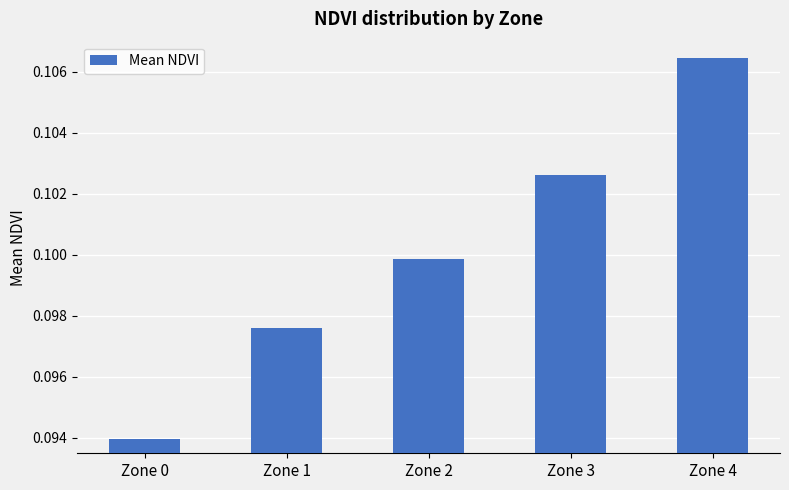

Which has a higher value, Zone 1 or Zone 4?

Zone 4